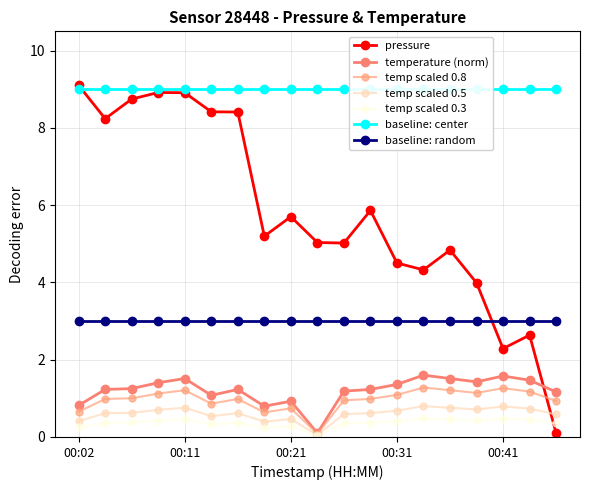

Read the pressure value at 00:02.

9.1